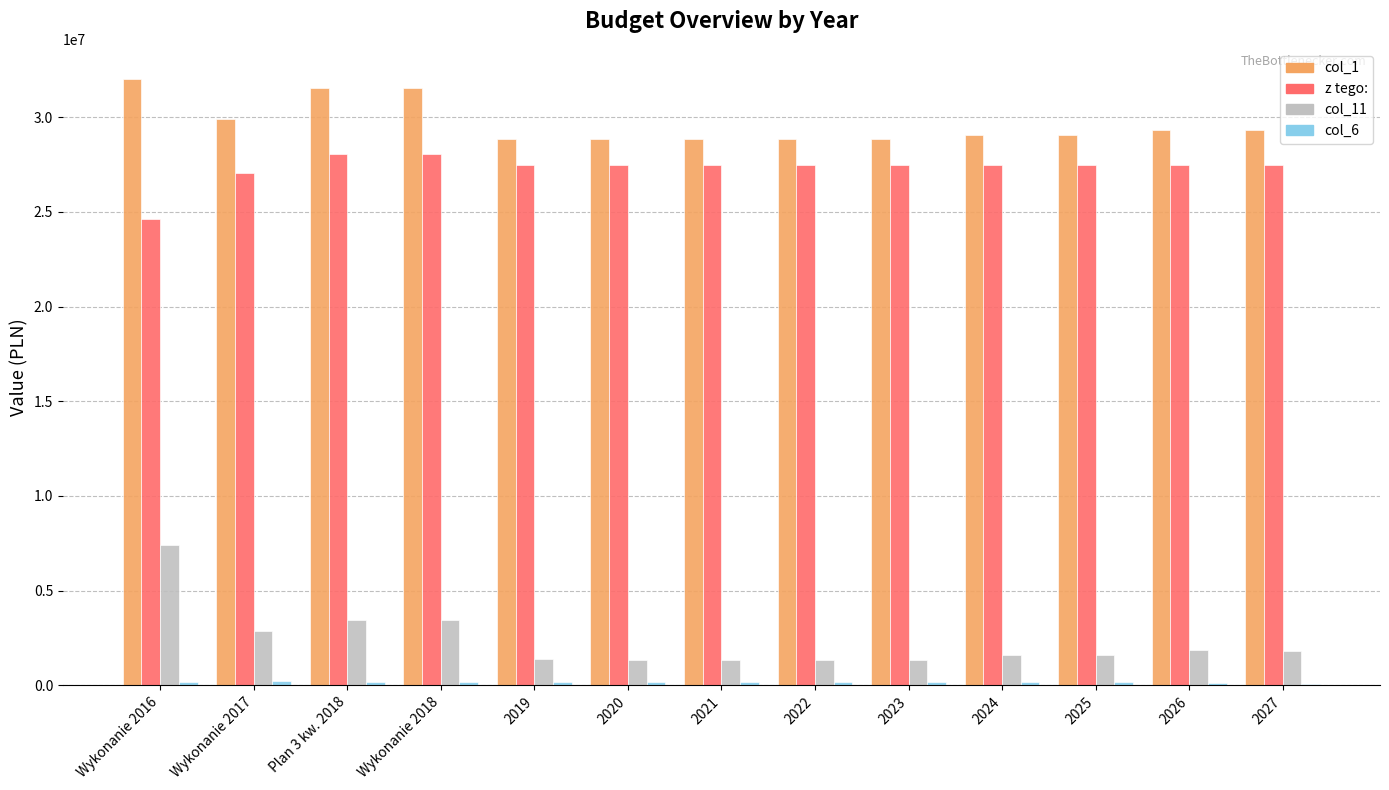

The value of z tego: at 2027 is 36993006.0. True or false?

False